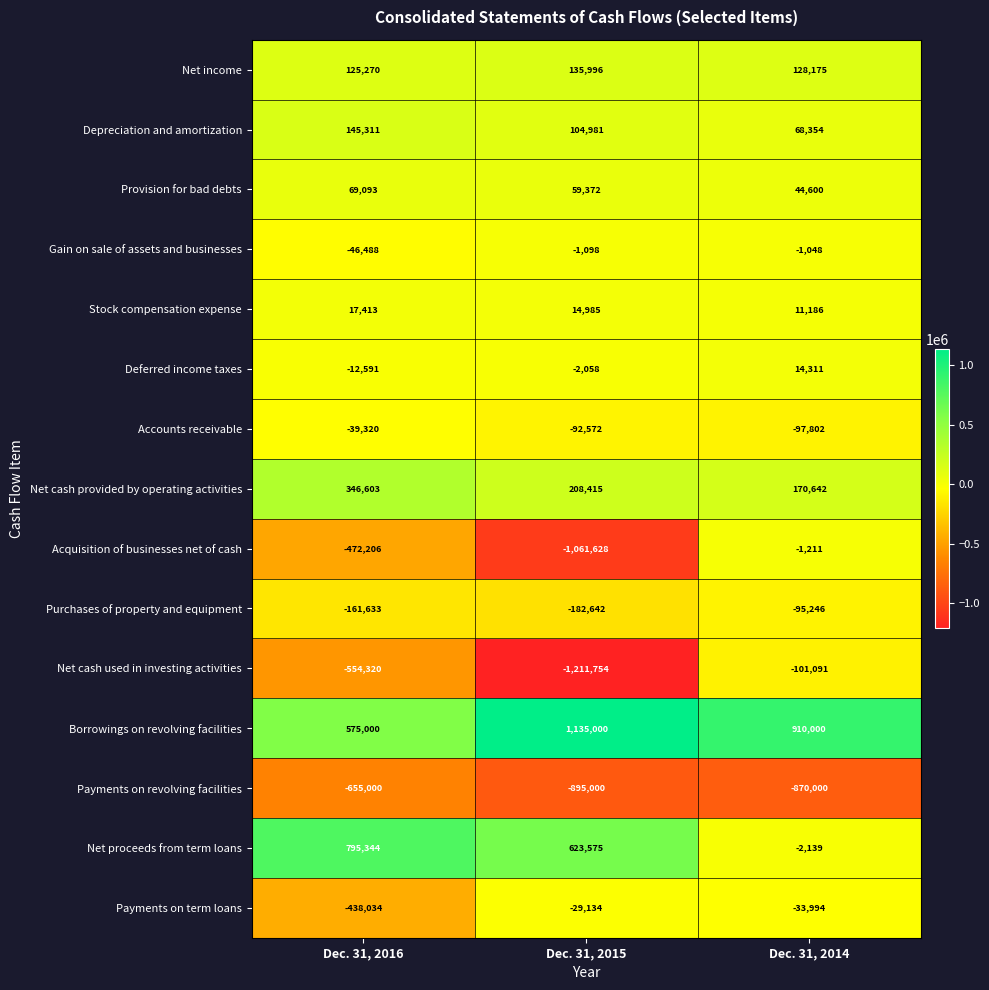

What is the sum of all Stock compensation expense values?

43584